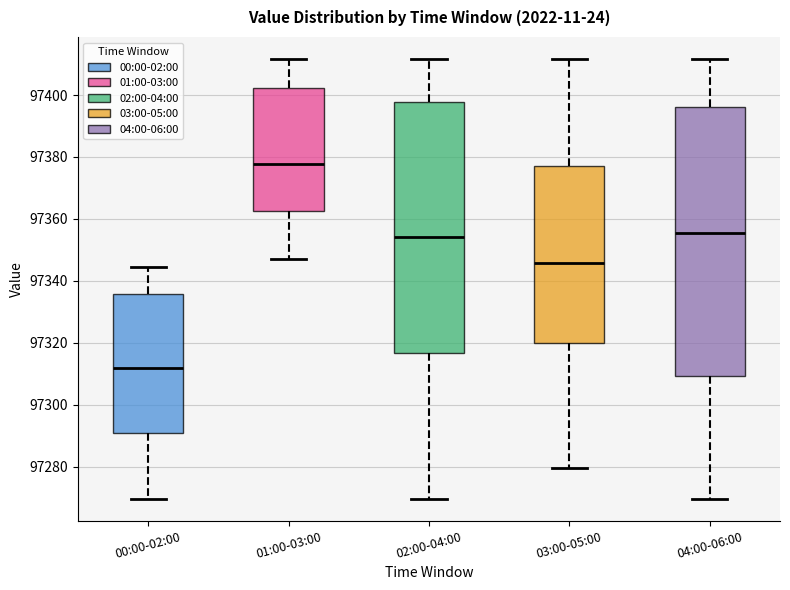

Reading left to right, read every box against the y-axis: the position of its median line, the range the box covers, and the ends of its whiskers. The values are not printed on the chart, so give them approximately, as read against the axis.

00:00-02:00: median 97312, box 97290 to 97336, whiskers 97270 to 97344
01:00-03:00: median 97378, box 97362 to 97402, whiskers 97346 to 97412
02:00-04:00: median 97354, box 97316 to 97398, whiskers 97270 to 97412
03:00-05:00: median 97346, box 97320 to 97378, whiskers 97280 to 97412
04:00-06:00: median 97356, box 97310 to 97396, whiskers 97270 to 97412